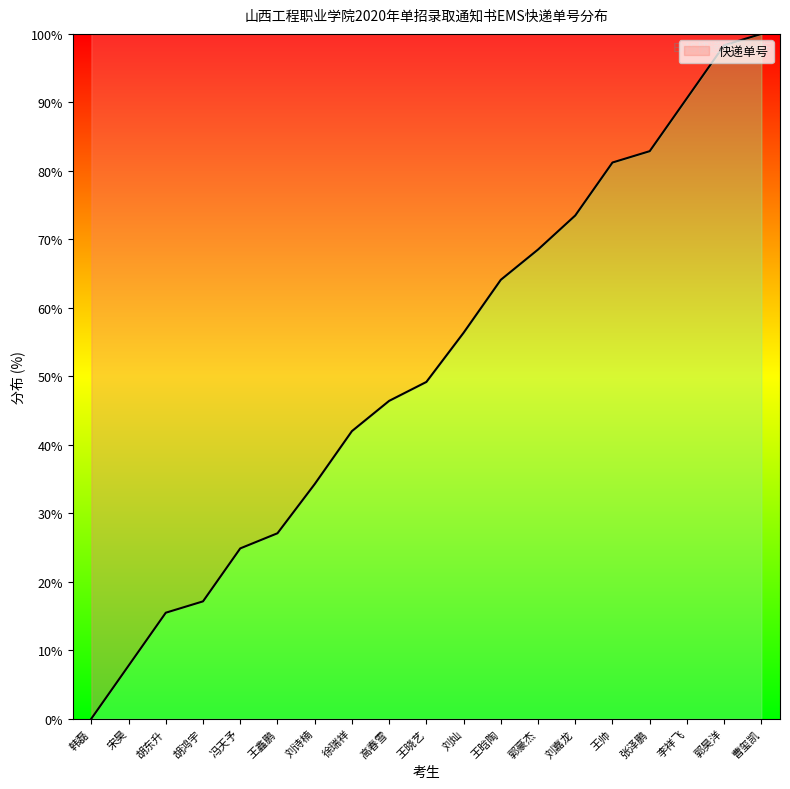

True or false: the data has more than 2 interior local peaks.

False